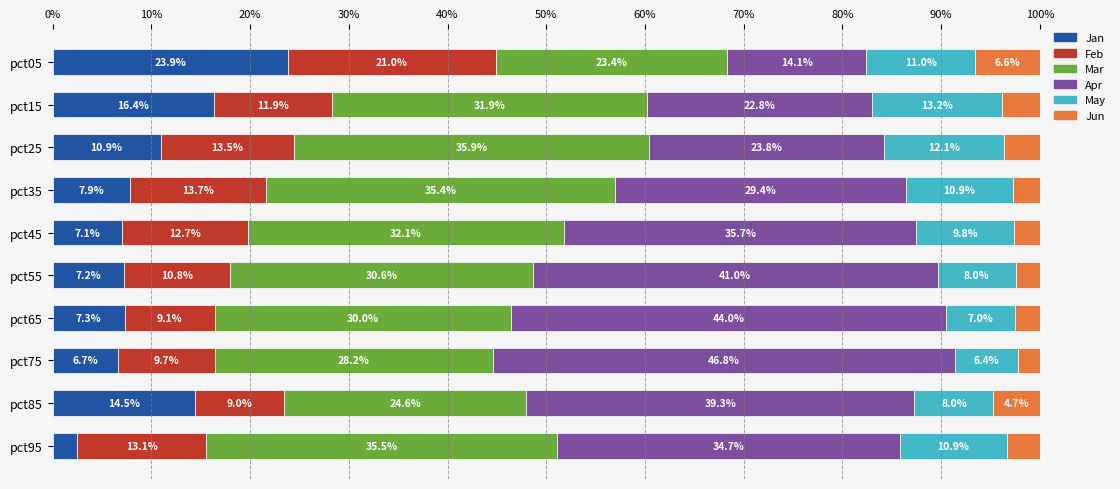

Where is Jan nearest to the value 13?

pct85